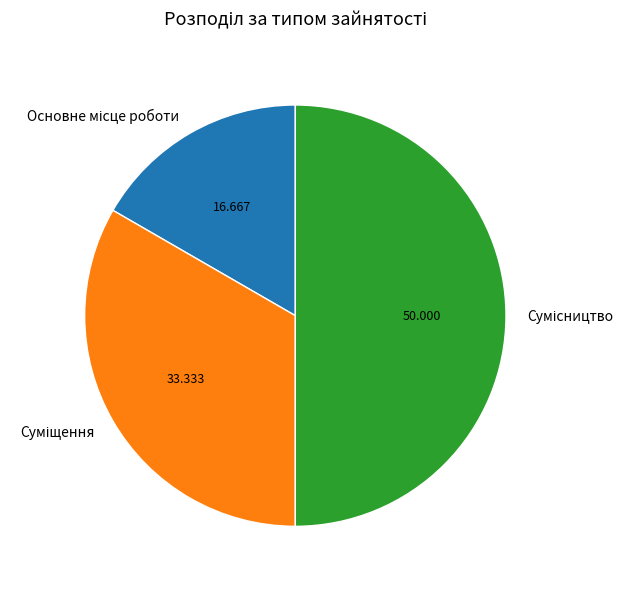

How many slices are in this pie chart?

3